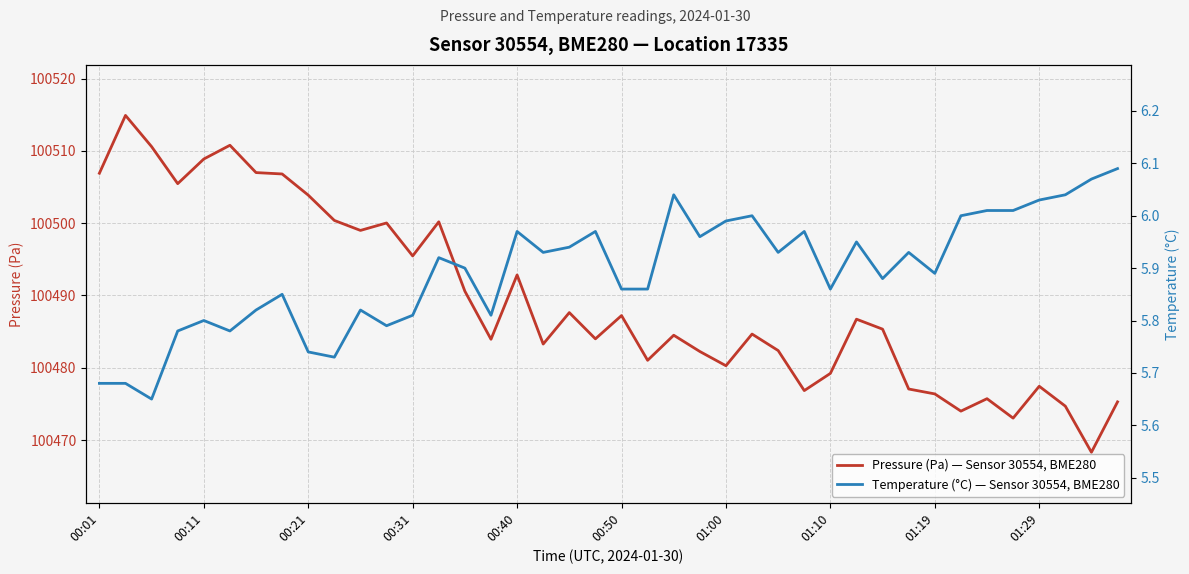

The value of Pressure (Pa) — Sensor 30554, BME280 at 31 is 158382.0. True or false?

False